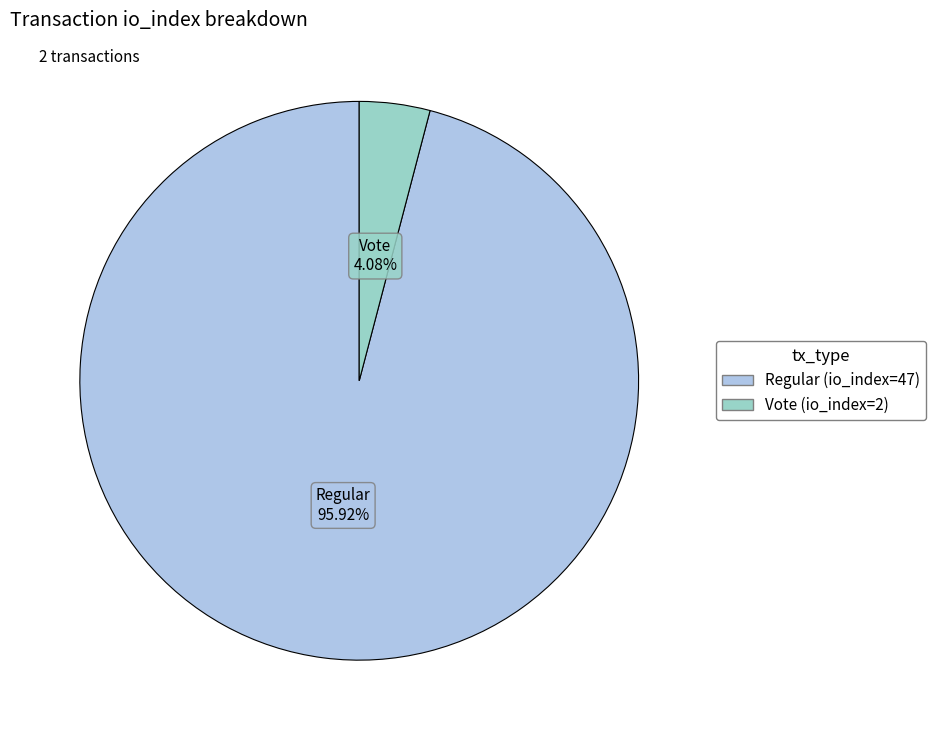

How many slices are in this pie chart?

2